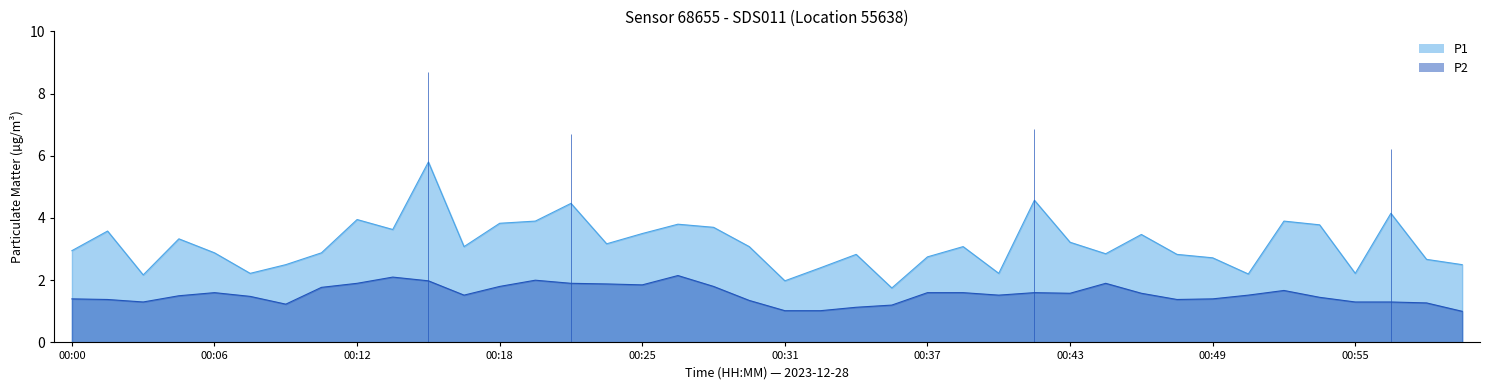

What is the lowest value of the P2 series?

1.0